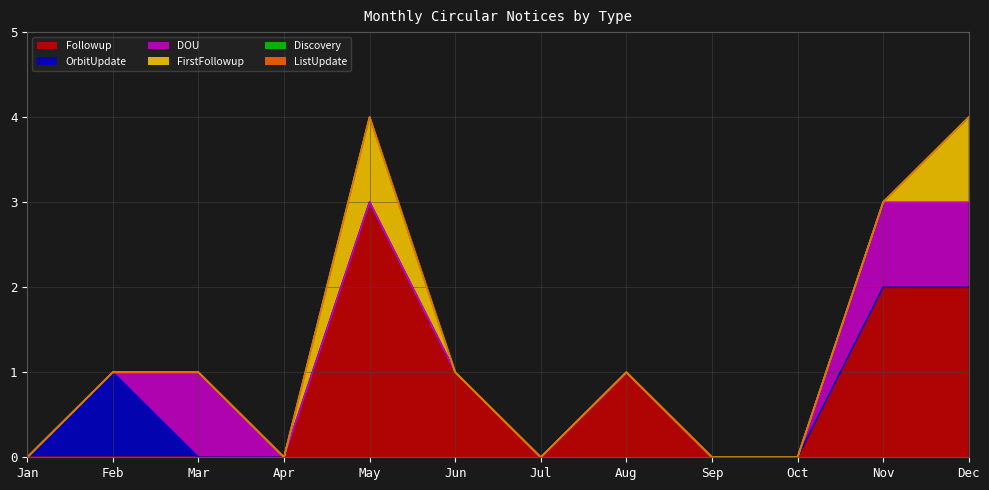

True or false: Discovery has more than 2 interior local peaks.

False